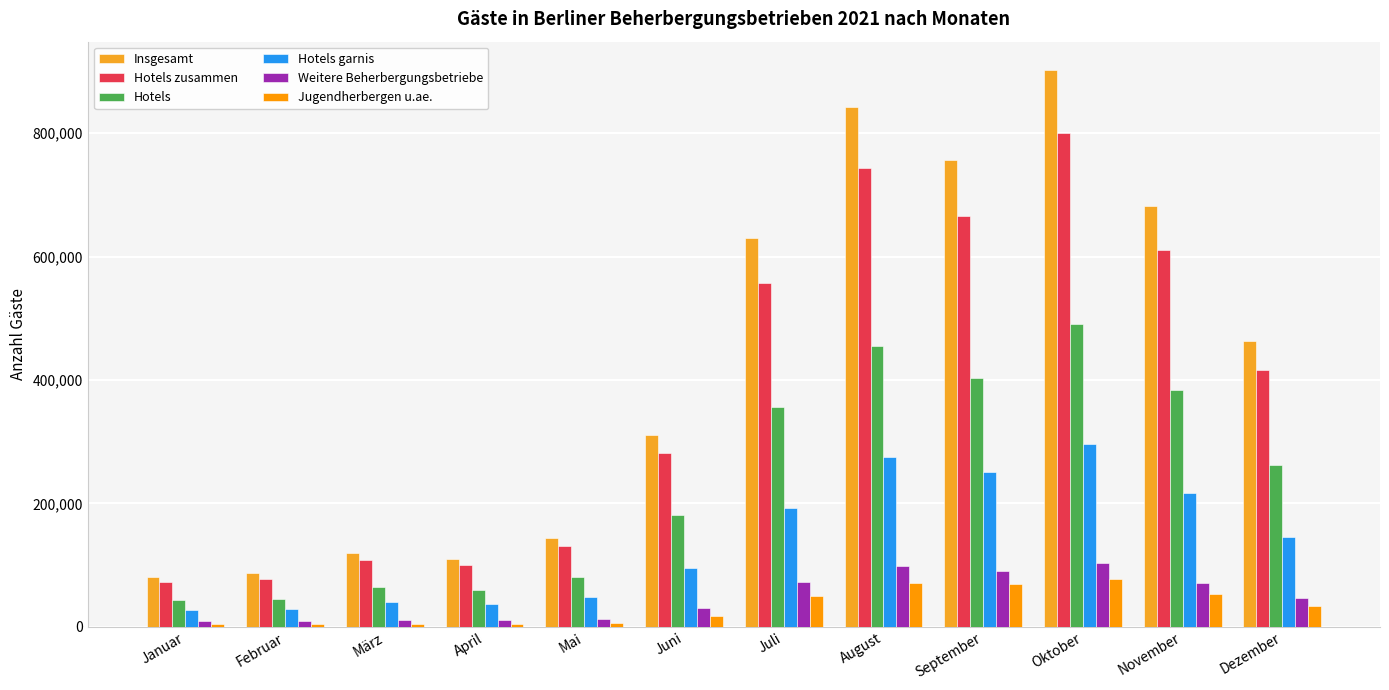

Reading left to right, extract all data points from this chart.

Insgesamt: 80878	86653	119645	110419	143714	311599	630108	842140	756313	903164	681442	462512
Hotels zusammen: 71970	77623	108337	99722	131445	281337	557345	743156	665941	799721	610622	416212
Hotels: 42867	45896	64596	59637	80478	181520	355644	455513	403210	490368	383178	263064
Hotels garnis: 27282	29692	41108	37781	47880	94829	192617	274793	251432	295855	217340	146243
Weitere Beherbergungsbetriebe: 8908	9030	11308	10697	12269	30262	72763	98984	90372	103443	70820	46300
Jugendherbergen u.ae.: 4806	4418	5432	4129	5520	17216	50744	71119	68787	78118	53166	34046